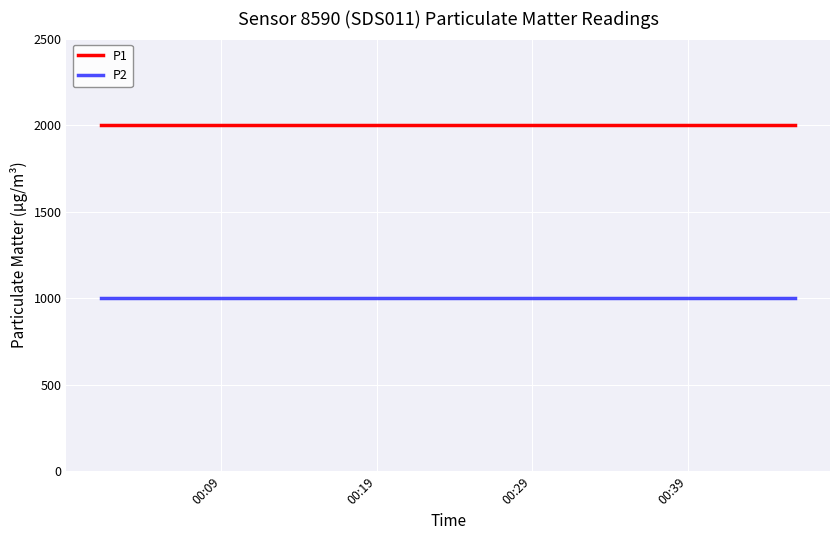

What is the lowest value of the P1 series?

1999.9